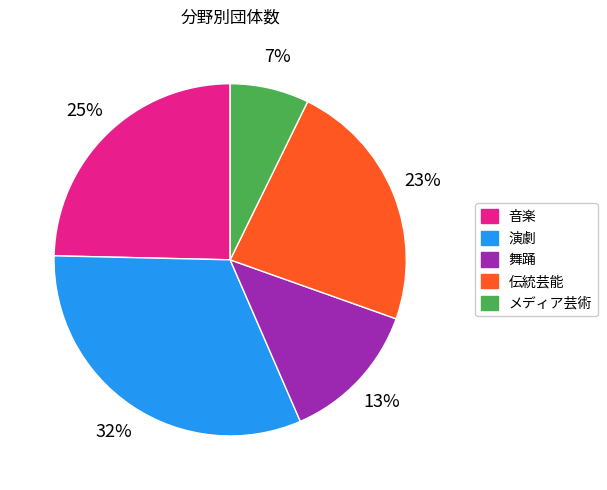

Count the number of slices in the pie.

5